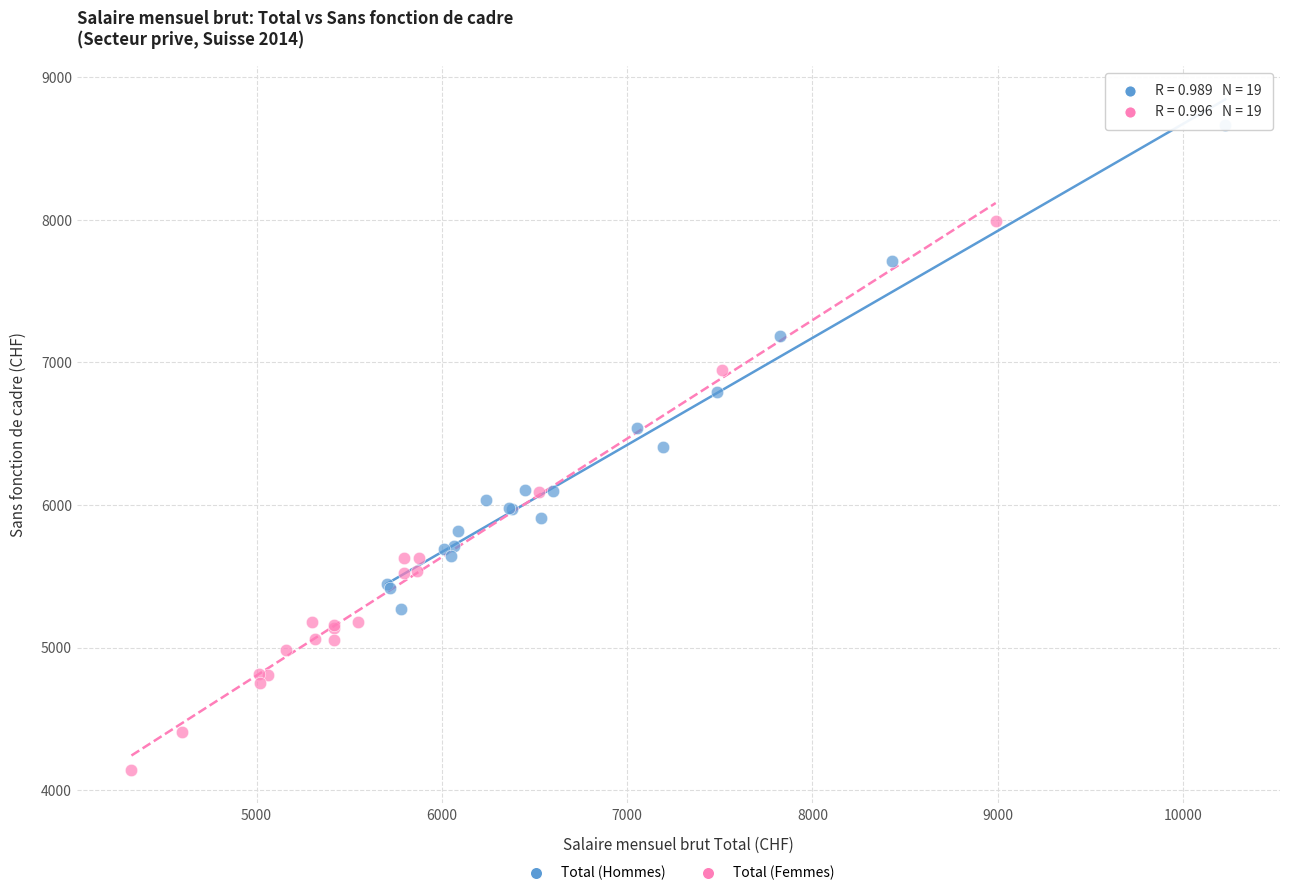

Which series contains the highest Y value?

Total (Hommes)